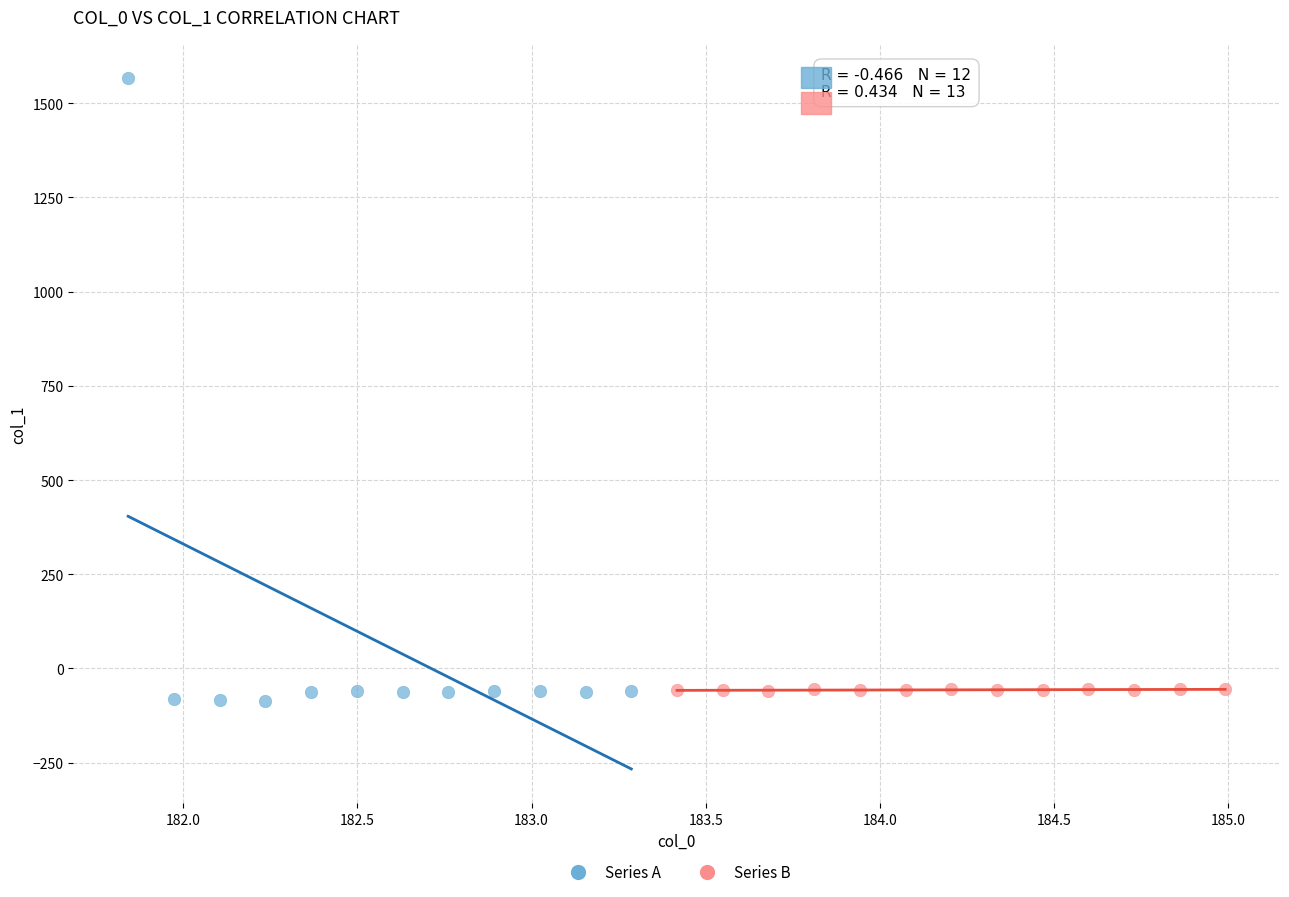

Which series has the widest spread of Y values?

Series A